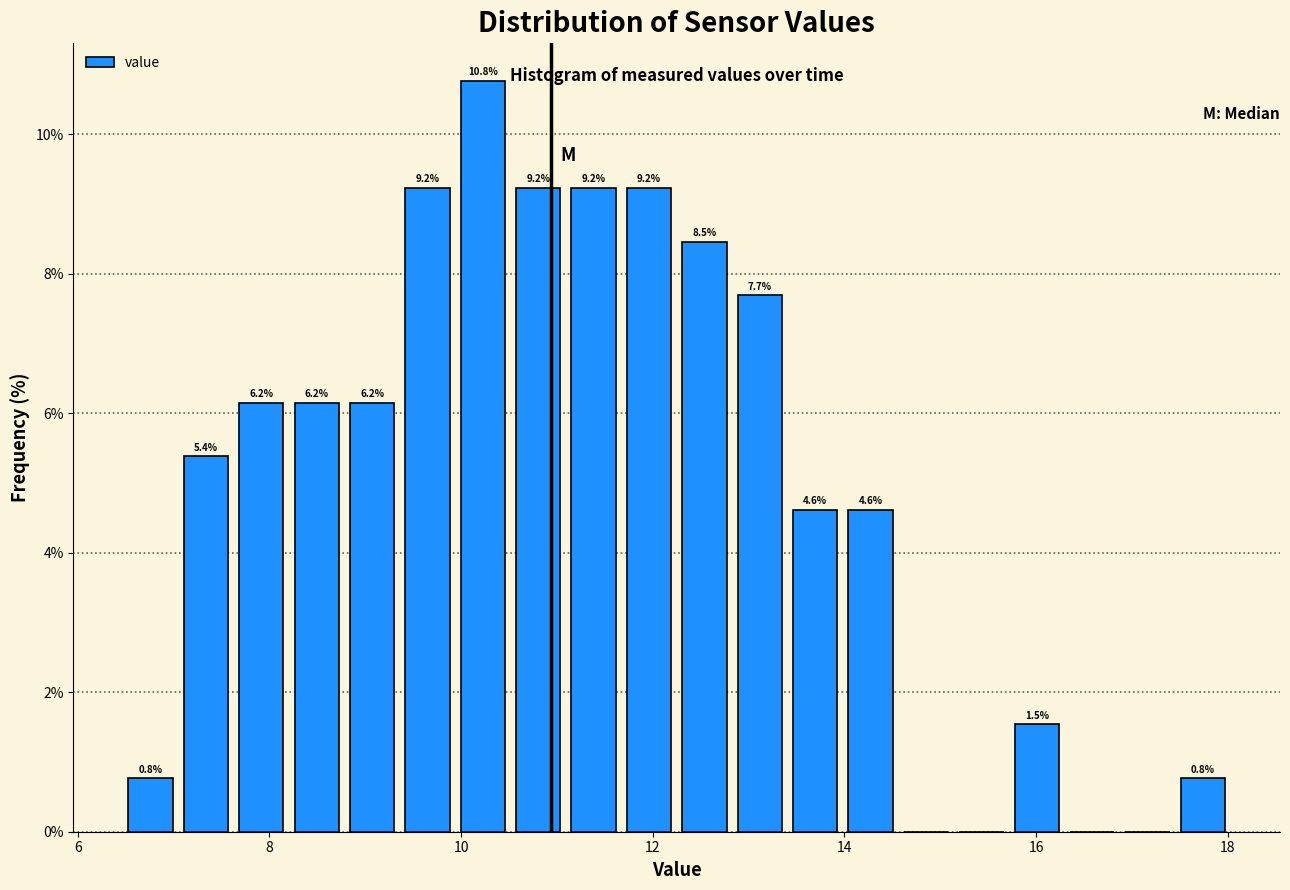

Around what value on the x-axis is the tallest bar? Give the approximate position of its centre, as read against the axis.

10.2